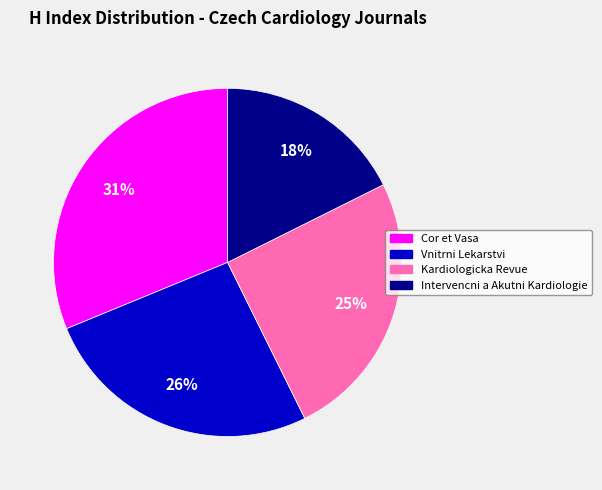

Count the number of slices in the pie.

4